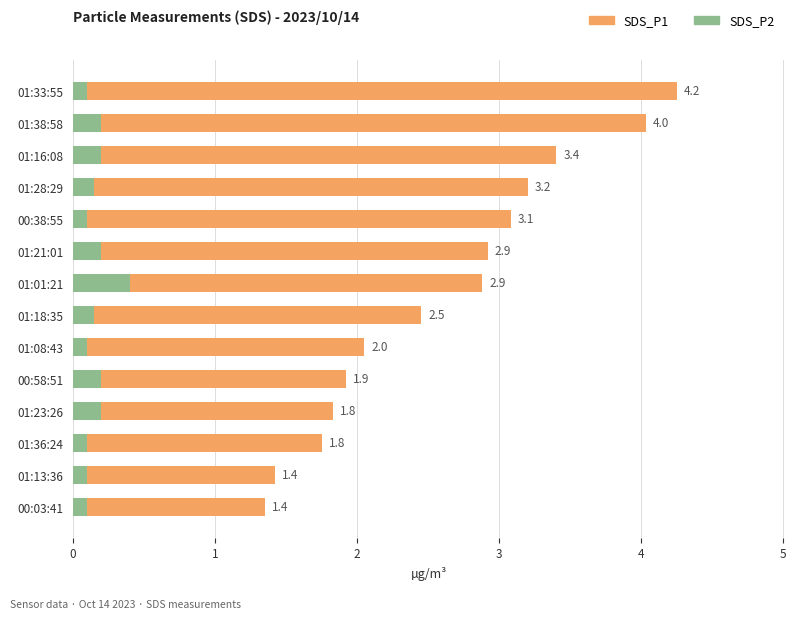

What is the value of the SDS_P1 bar at the 13th from the left?

4.0